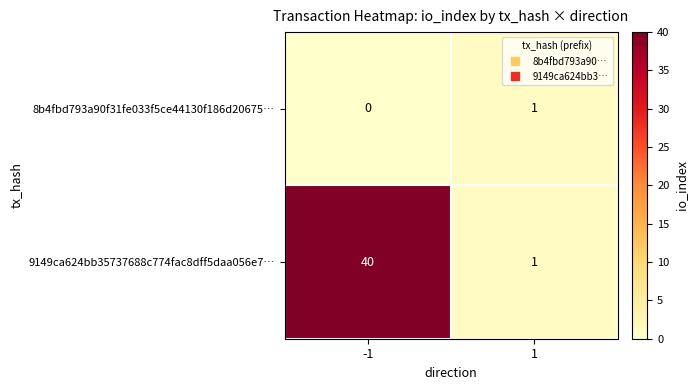

List the series in order of their overall mean, lowest first.

8b4fbd793a90f31fe033f5ce44130f186d20675…, 9149ca624bb35737688c774fac8dff5daa056e7…